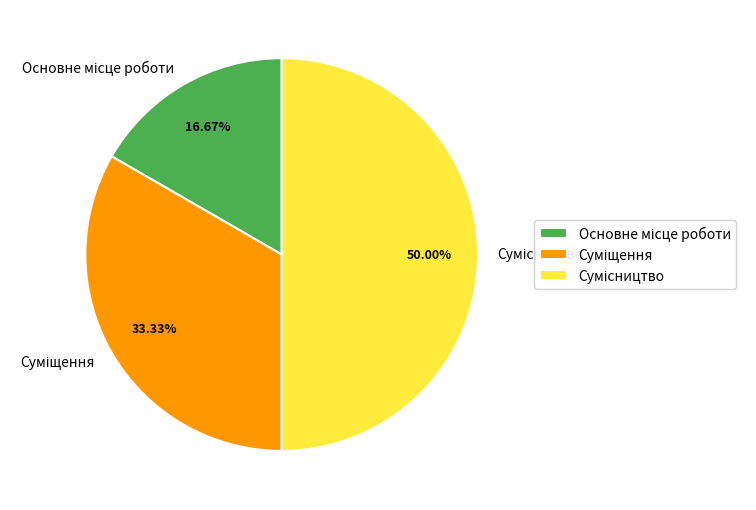

To the nearest percent, what is the difference between the Основне місце роботи and Сумісництво slice percentages?

33%